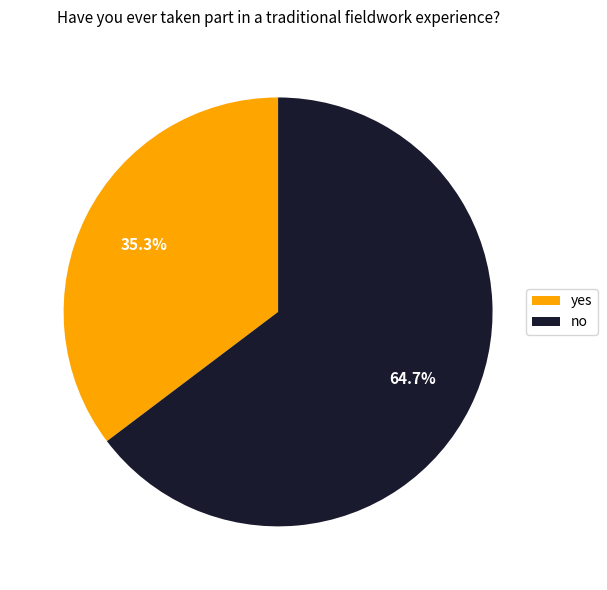

Does yes represent more than half of the total?

No